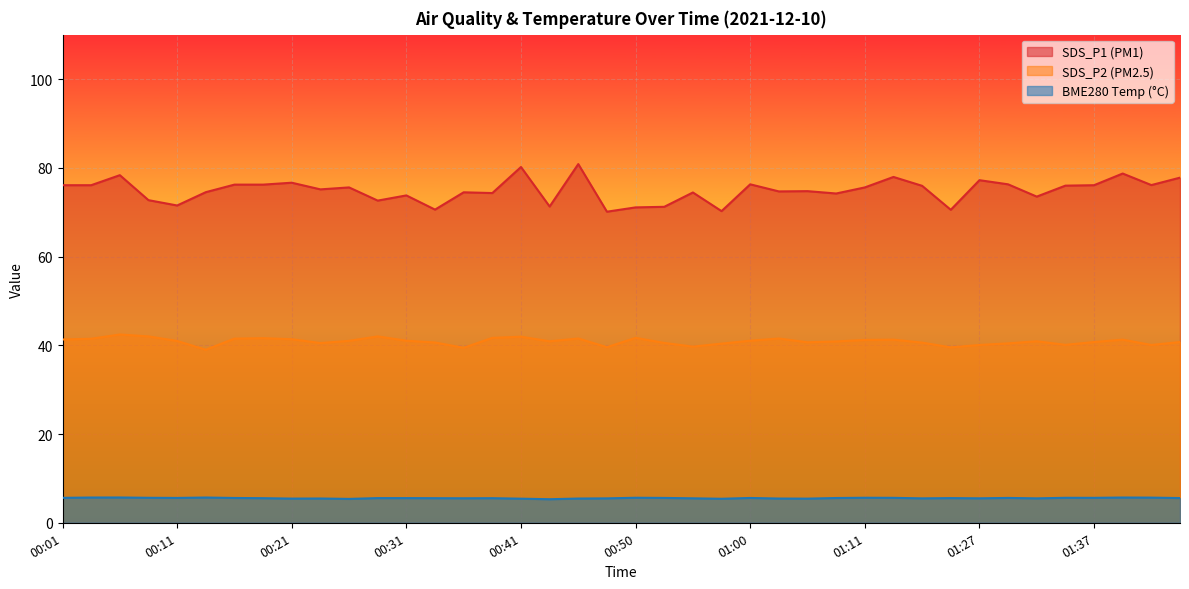

What is the label of the 24th point from the right?

00:41